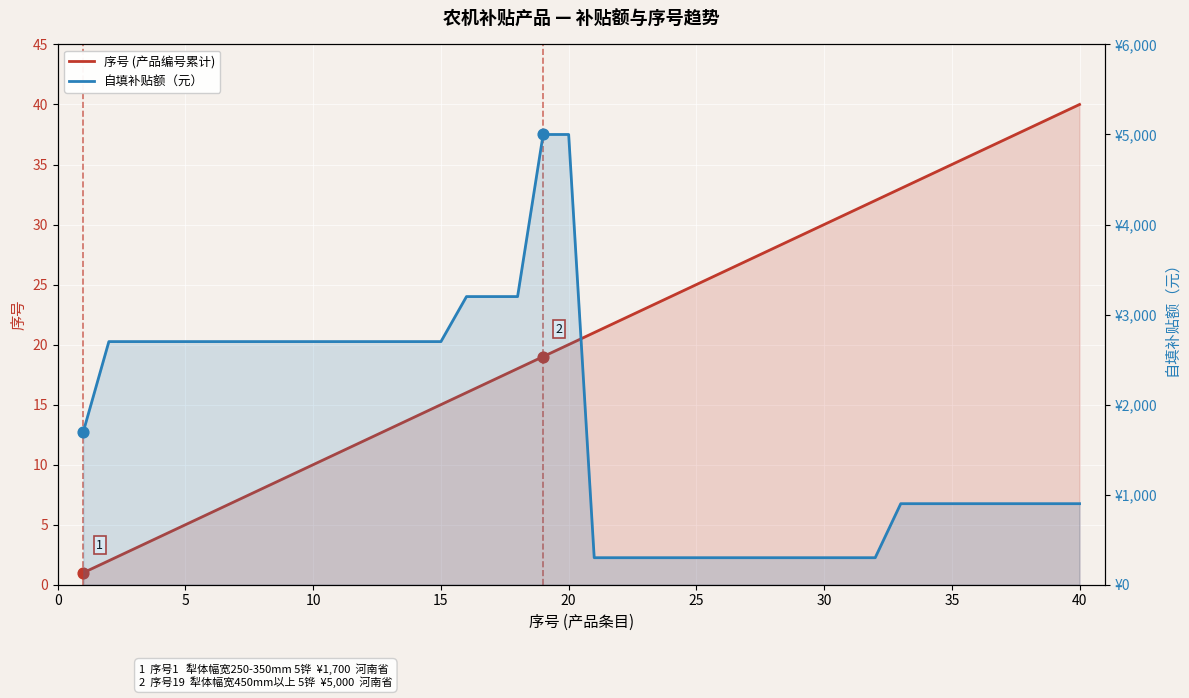

Which series reaches the maximum Y coordinate?

自填补贴额（元）